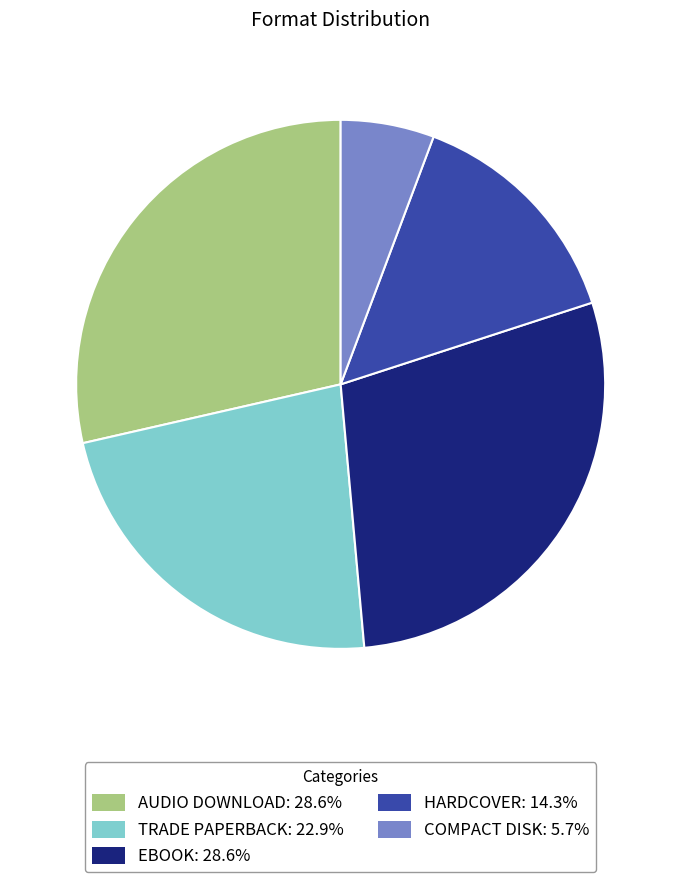

Count the number of slices in the pie.

5